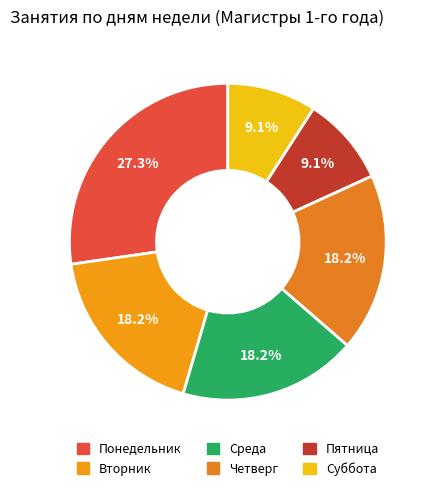

To the nearest percent, what is the combined percentage of Среда and Пятница?

27%